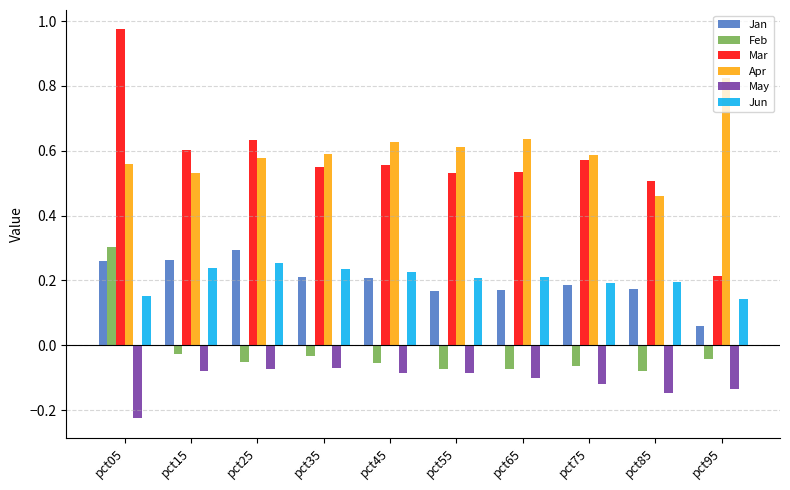

At which label is Apr closest to 0?

pct85